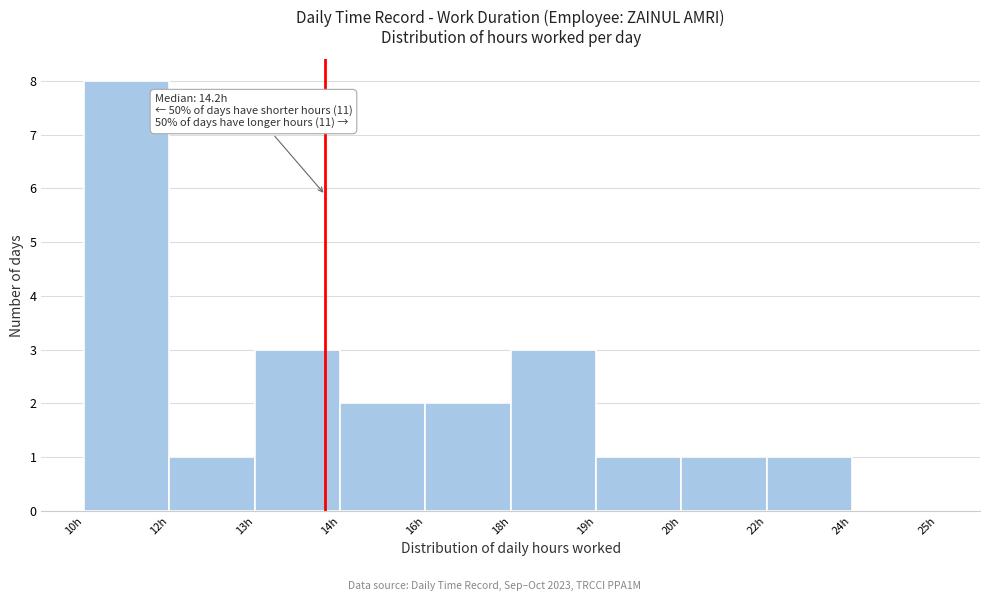

Reading left to right, list all the values displayed in this chart.

10h=8	12h=1	13h=3	14h=2	16h=2	18h=3	19h=1	20h=1	22h=1	24h=0